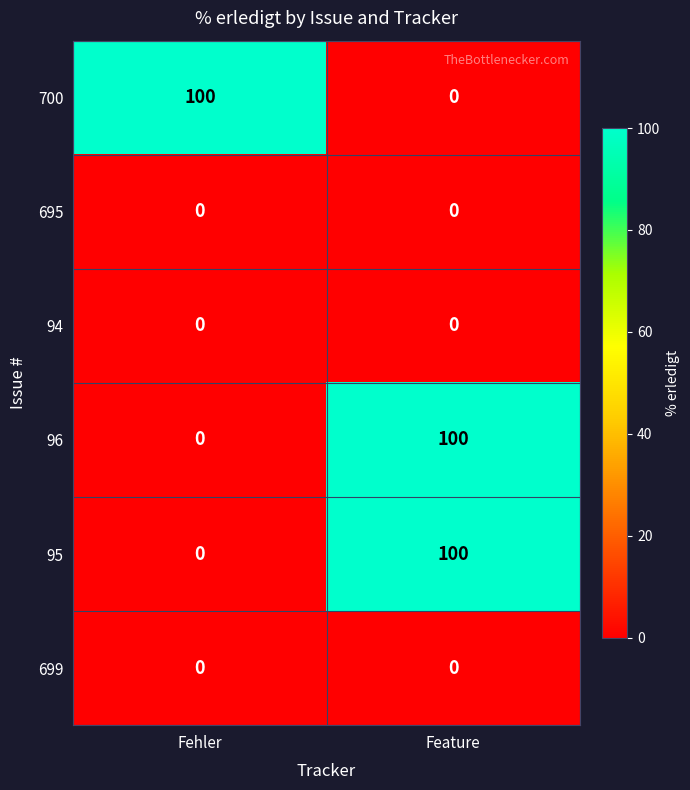

Reading right to left, list all the values displayed in this chart.

700: Feature=0	Fehler=100
695: Feature=0	Fehler=0
94: Feature=0	Fehler=0
96: Feature=100	Fehler=0
95: Feature=100	Fehler=0
699: Feature=0	Fehler=0